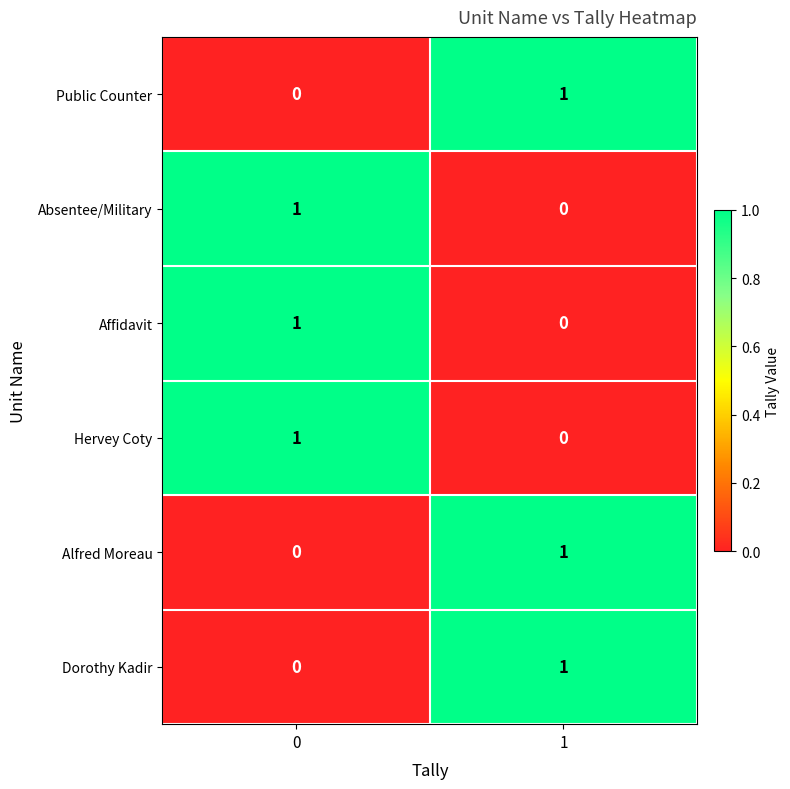

The Dorothy Kadir series shows 0 at 0. True or false?

True